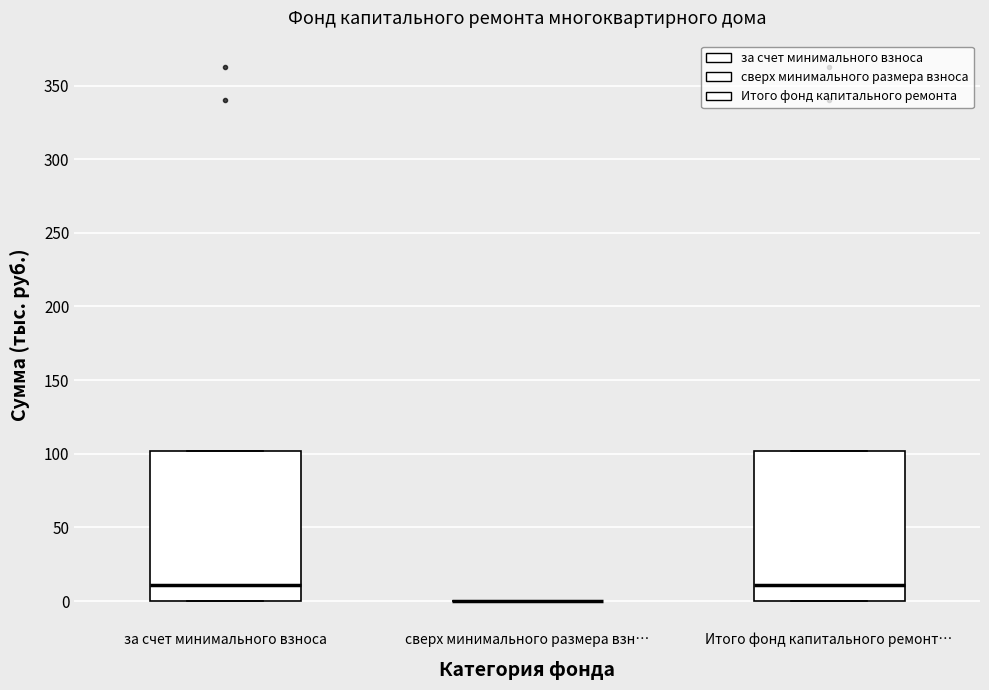

Reading left to right, read every box against the y-axis: the position of its median line, the range the box covers, and the ends of its whiskers. The values are not printed on the chart, so give them approximately, as read against the axis.

за счет минимального взноса: median 10, box 0 to 100, whiskers 0 to 100
сверх минимального размера взн…: box collapsed to a line at 0, whiskers 0 to 0
Итого фонд капитального ремонт…: median 10, box 0 to 100, whiskers 0 to 100